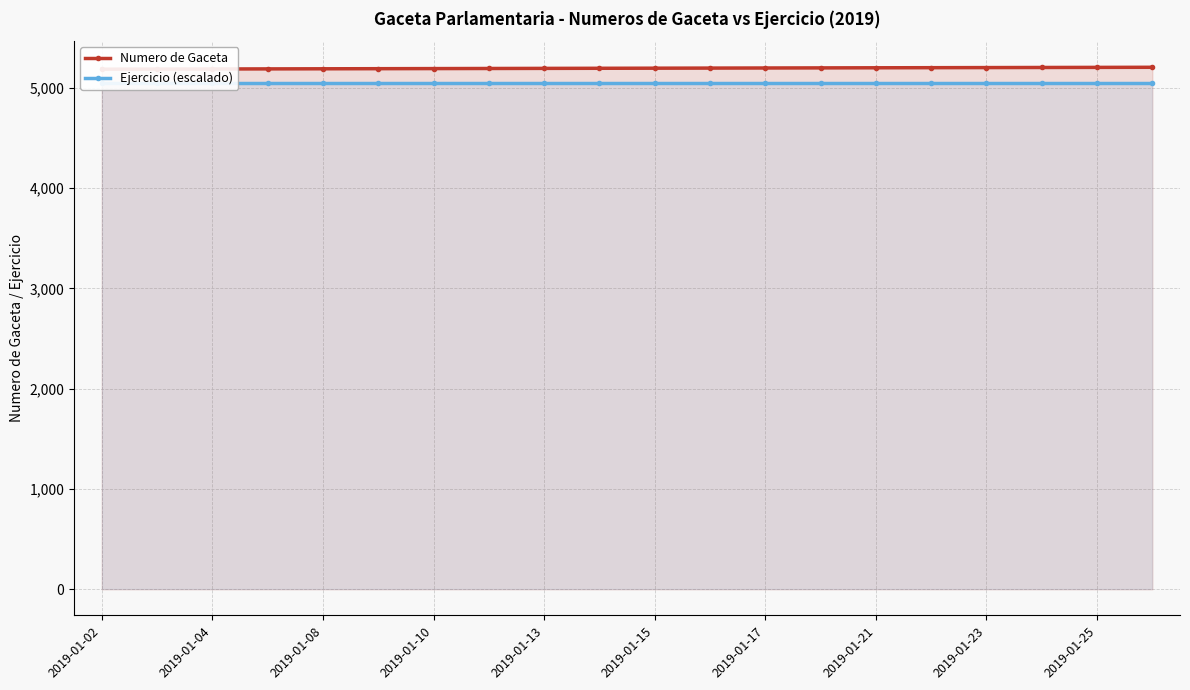

What is the total value across all series at 2019-01-23?

10250.5